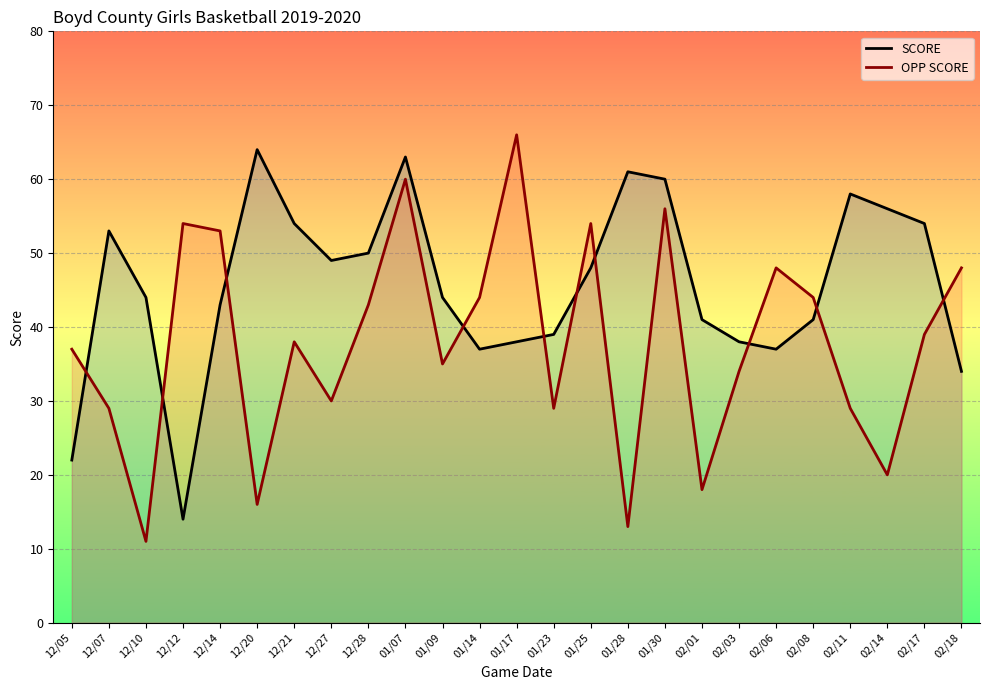

What is the difference between the SCORE values at 01/25 and 12/27?

1